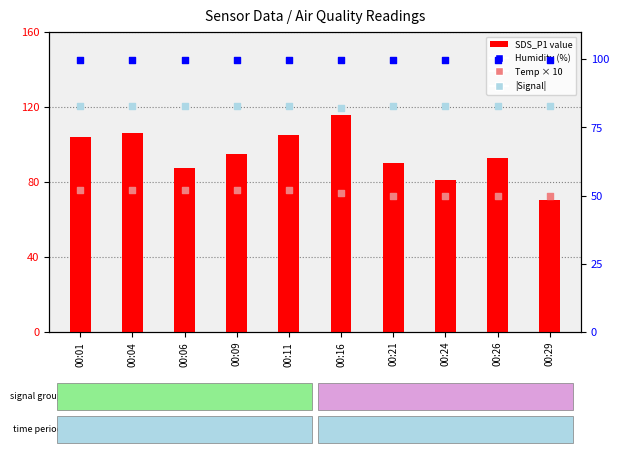

What are all the series names shown in the legend?

SDS_P1, Humidity, Temp (×10), |Signal|